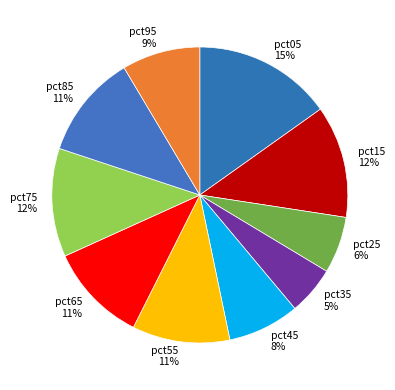

What percentage is the pct35 slice, to the nearest percent?

5%